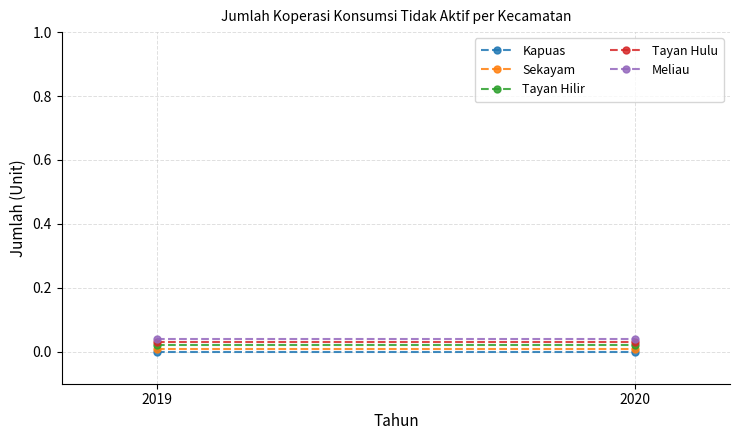

True or false: Meliau has a value of 0.0 at 2019.

False